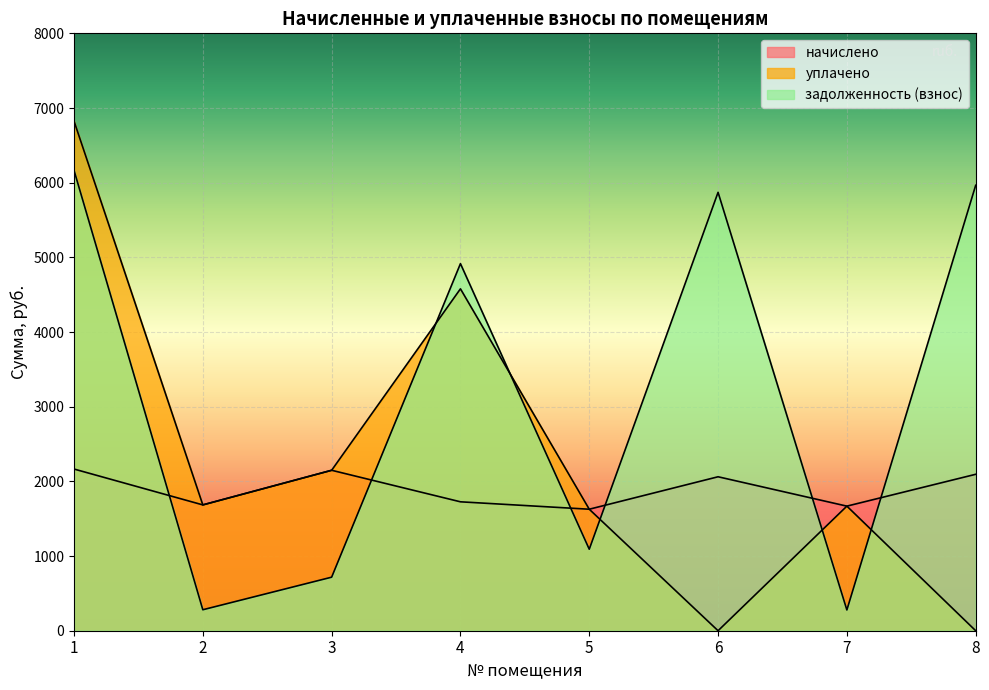

At which label does начислено reach its minimum?

5